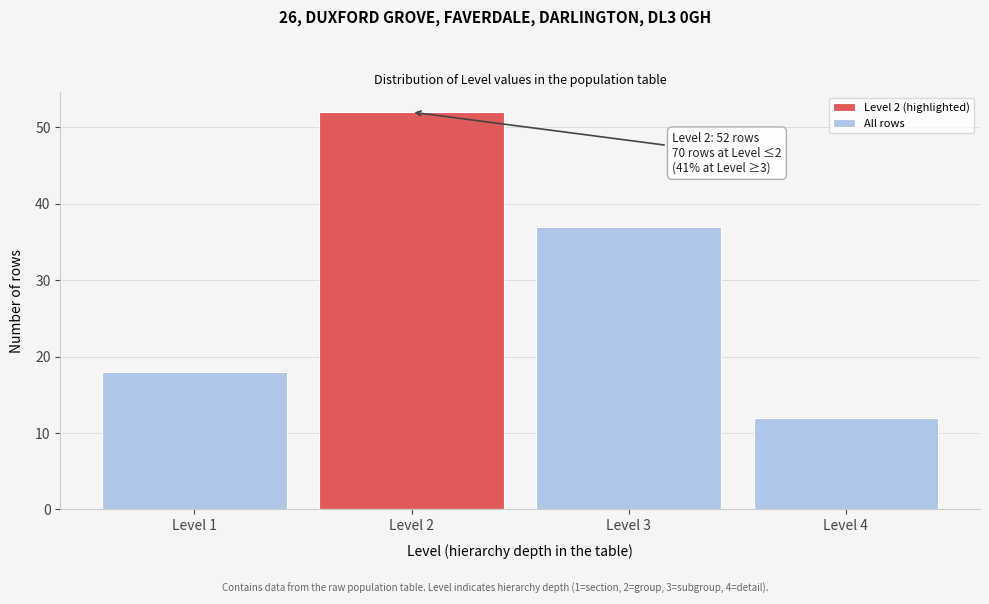

Reading right to left, what are all the values shown in this chart?

12	37	52	18